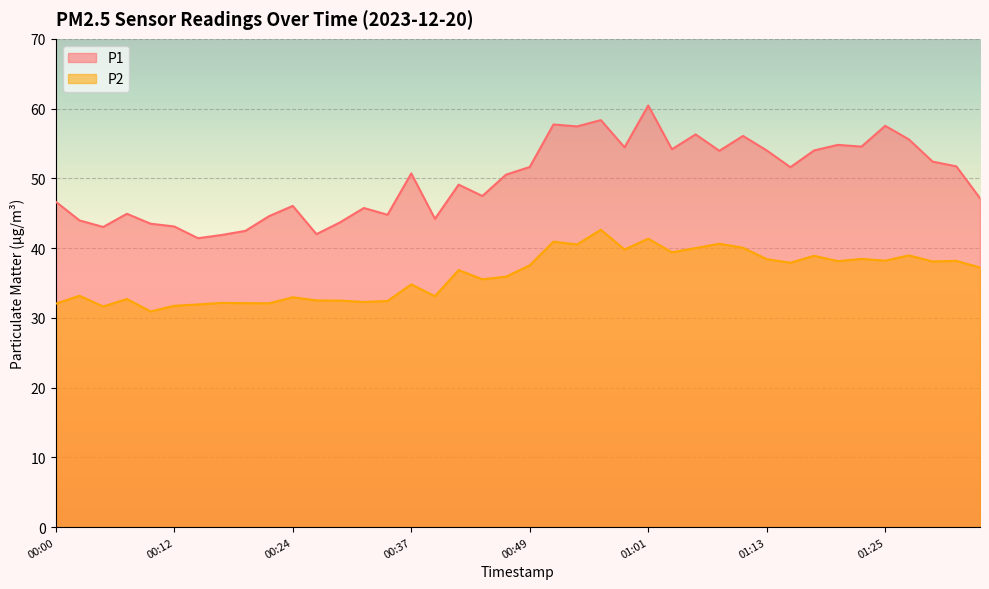

At which label is P2 closest to 36?

00:46